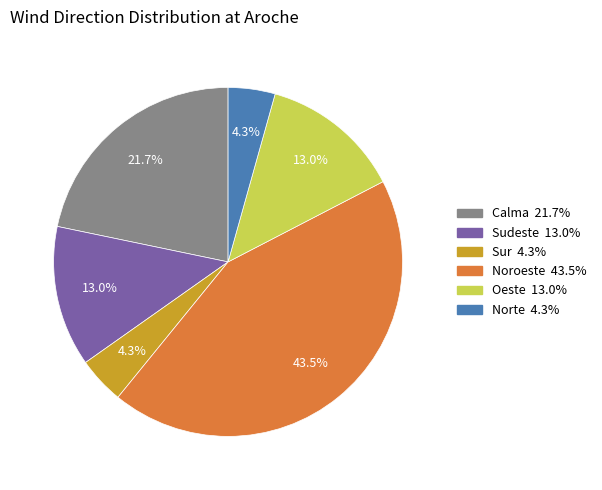

Does any single category account for the majority?

No